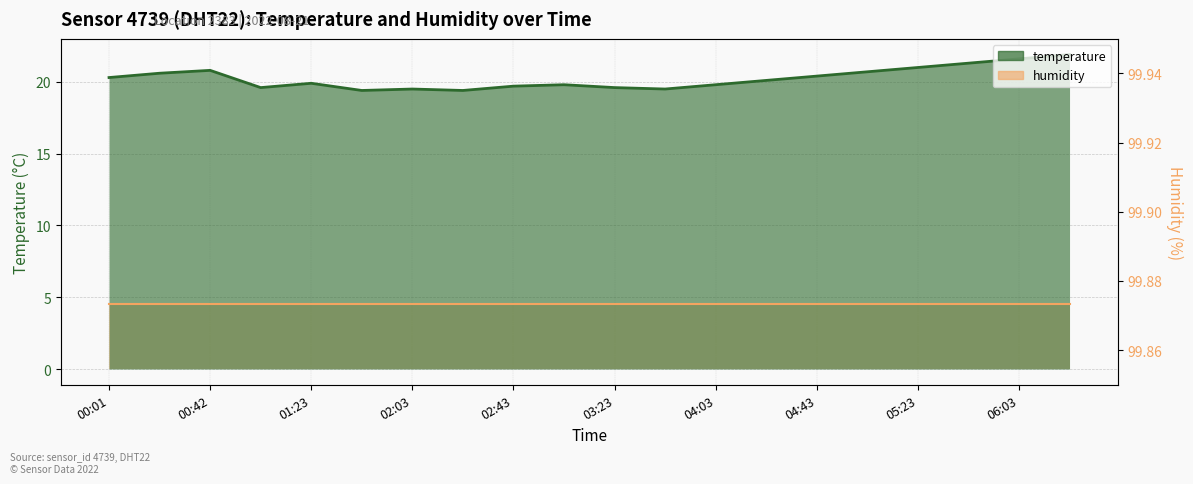

Approximately how many times larger is the value at 02:43 compared to 01:02?

1.0